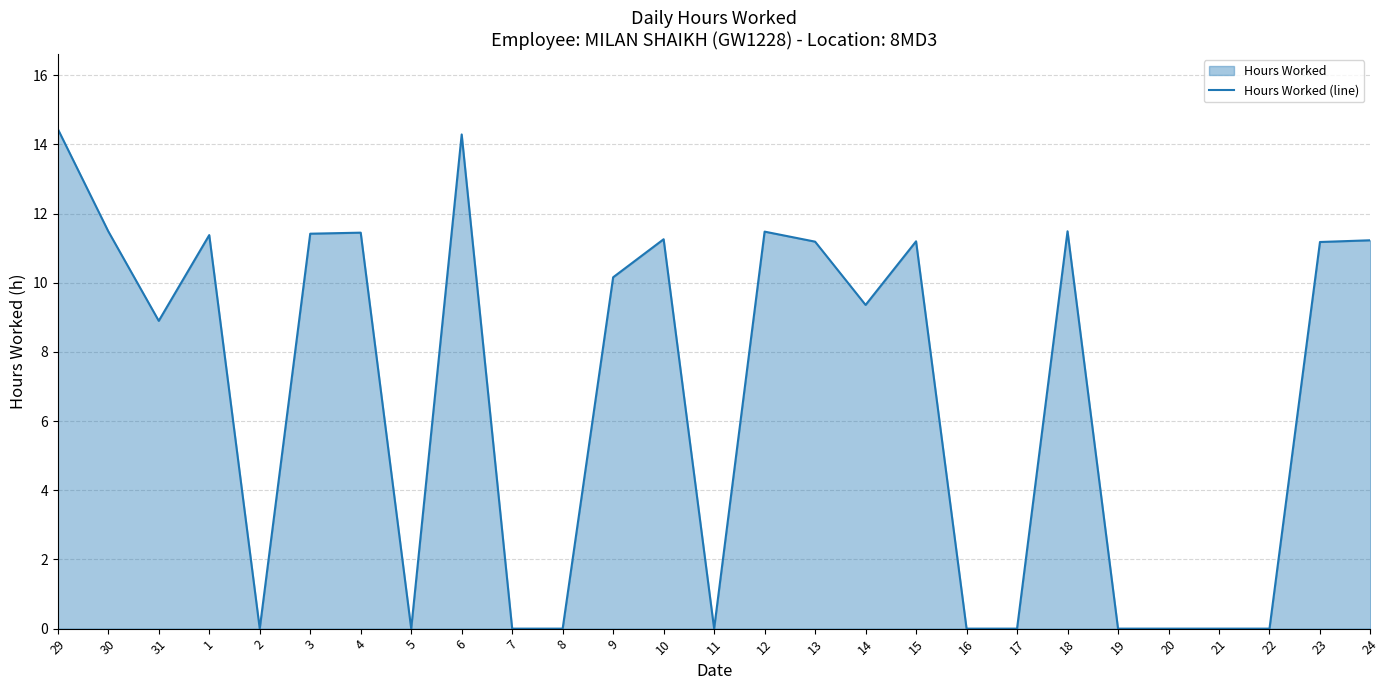

Read the value at 31.

8.9